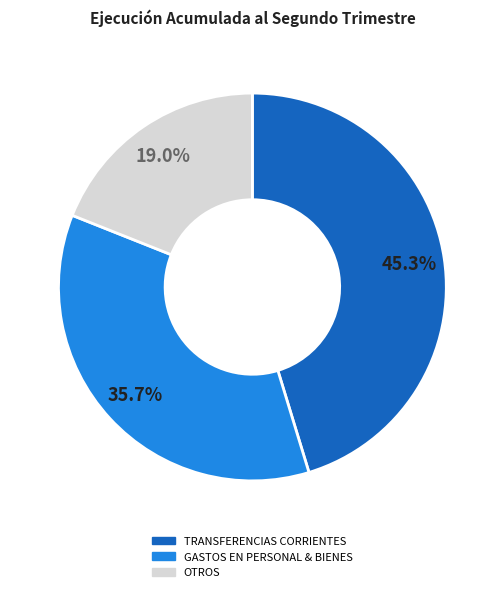

Combined, do OTROS and TRANSFERENCIAS CORRIENTES account for over 50%?

Yes